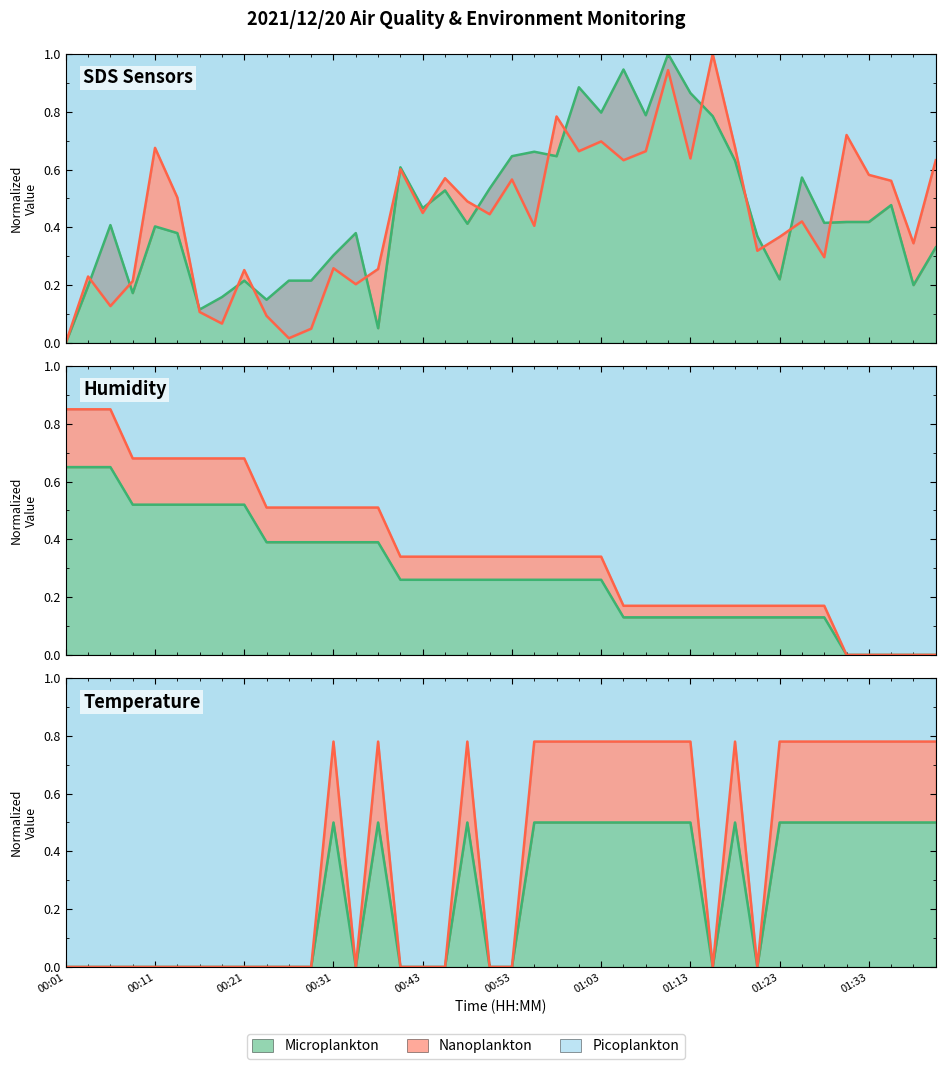

How many categories are shown in the chart?

40